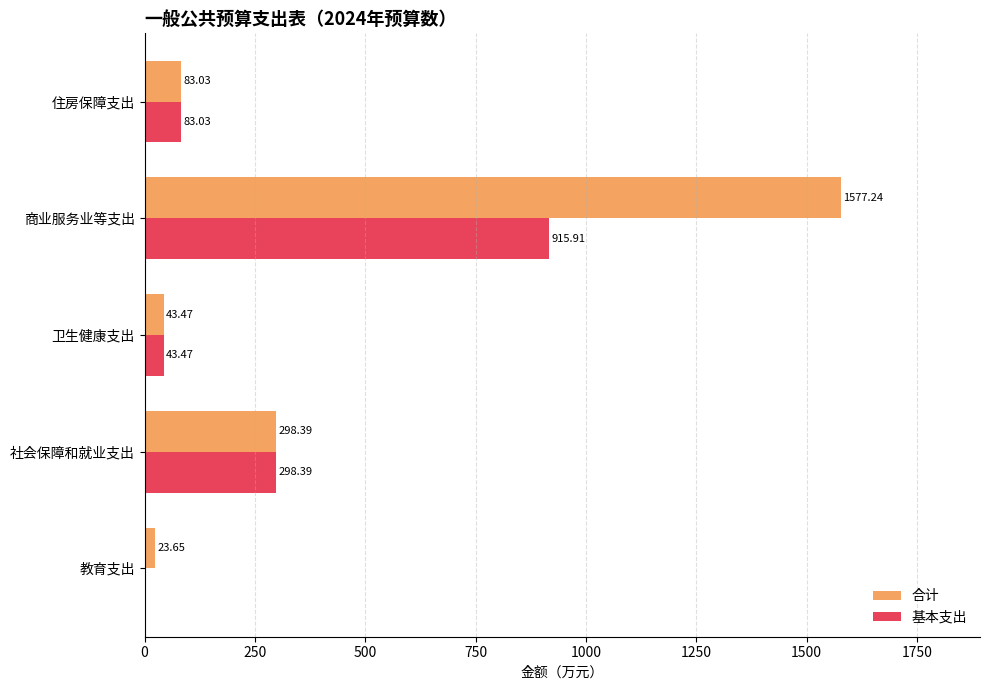

At which label is 合计 closest to 800?

社会保障和就业支出